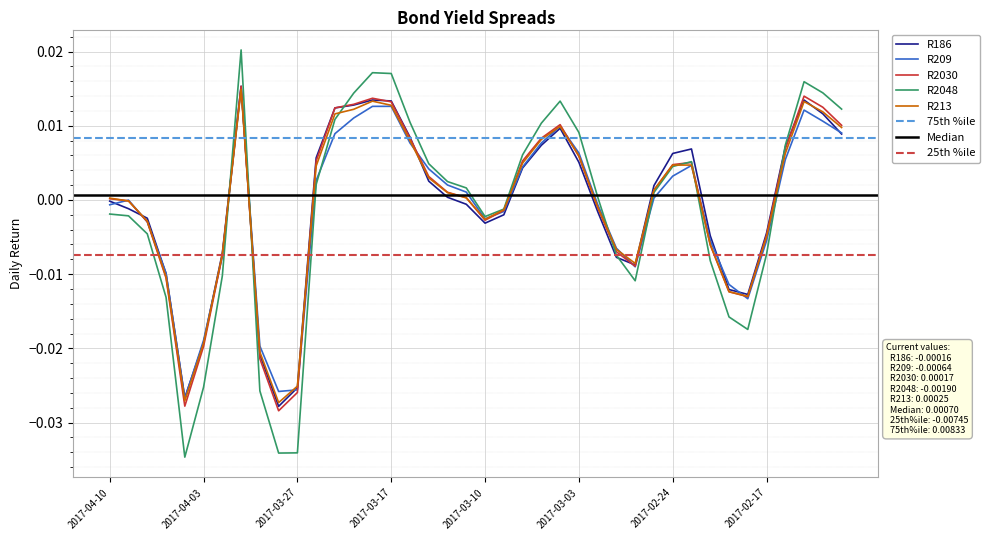

True or false: R209 has a value of -0.0 at 2017-04-03.

False